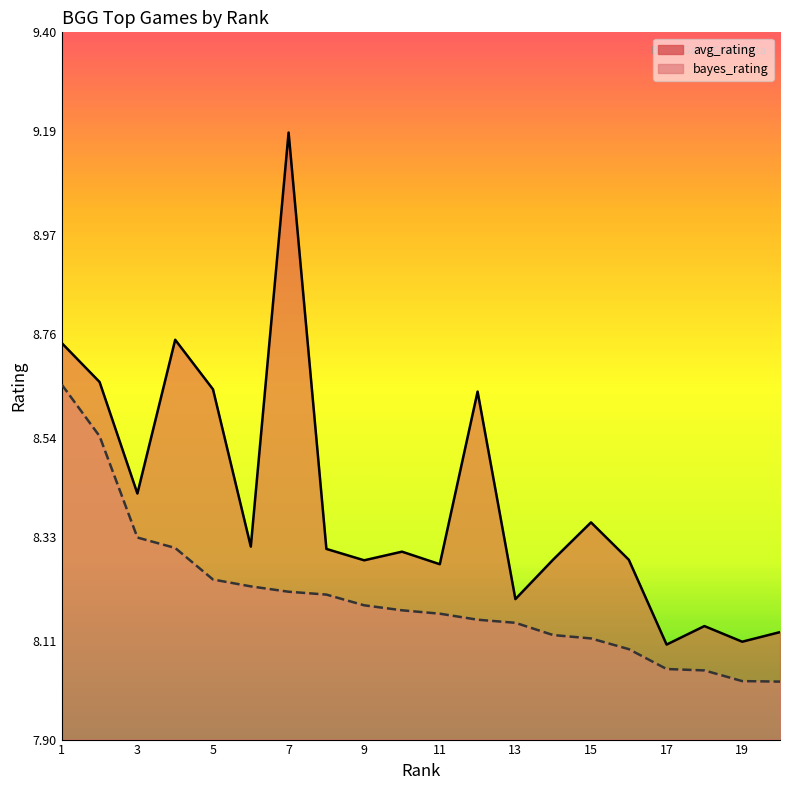

At which category does the chart reach its minimum across all series?

20